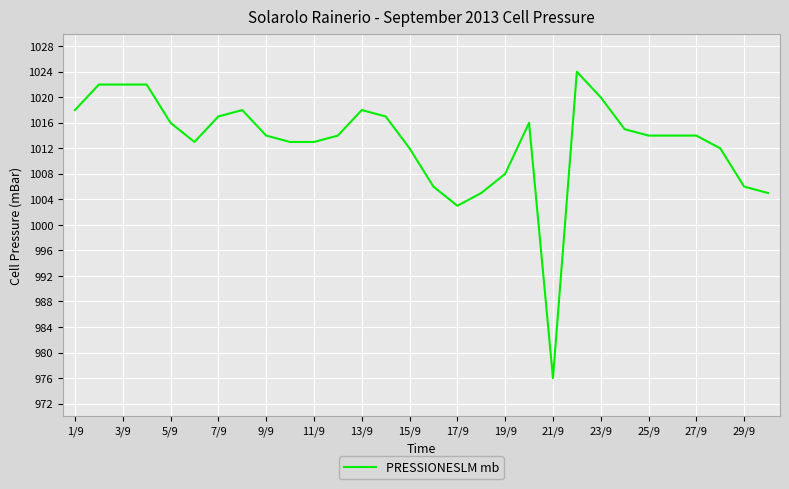

What is the greatest value displayed?

1024